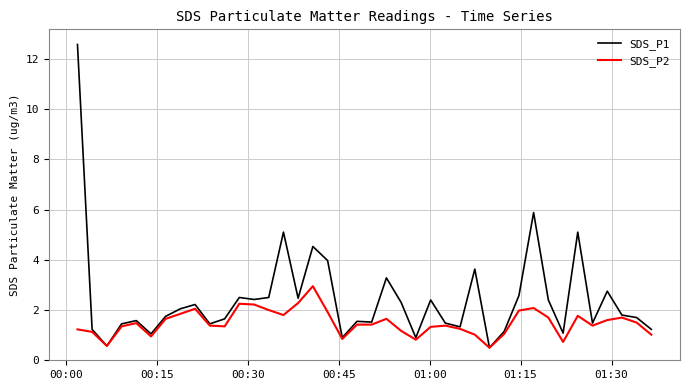

What is the greatest value displayed?

12.6